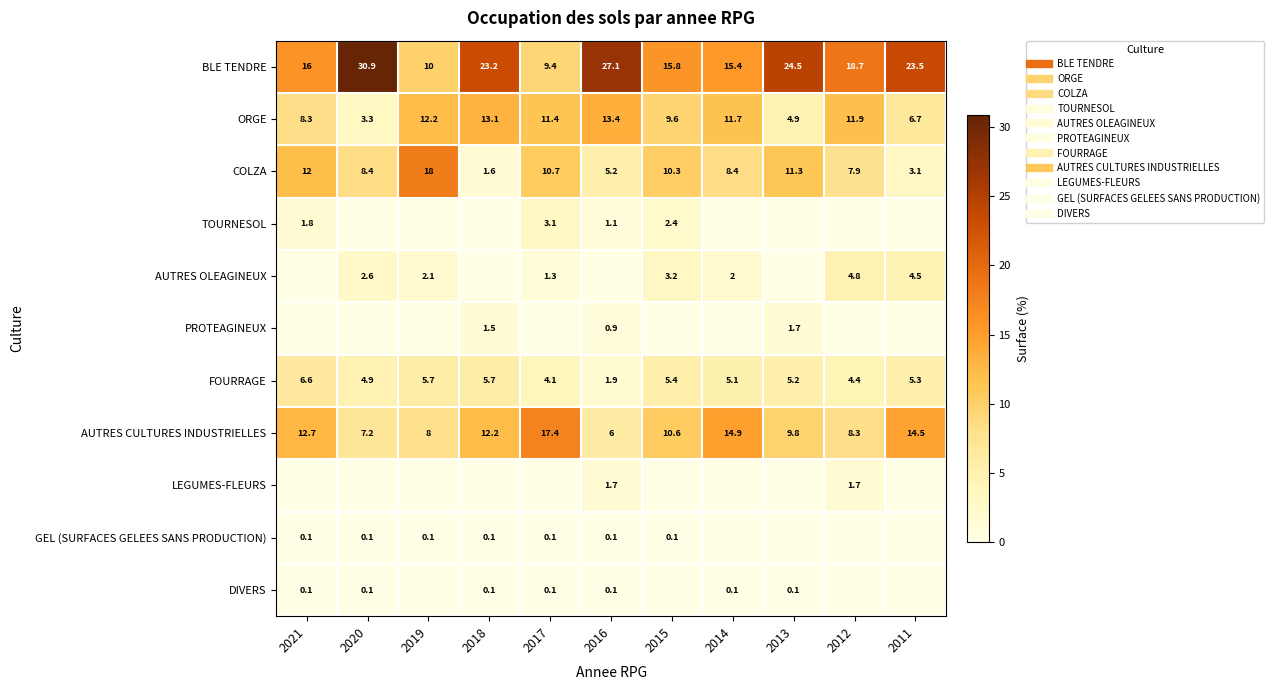

How many data points does each series have?

11